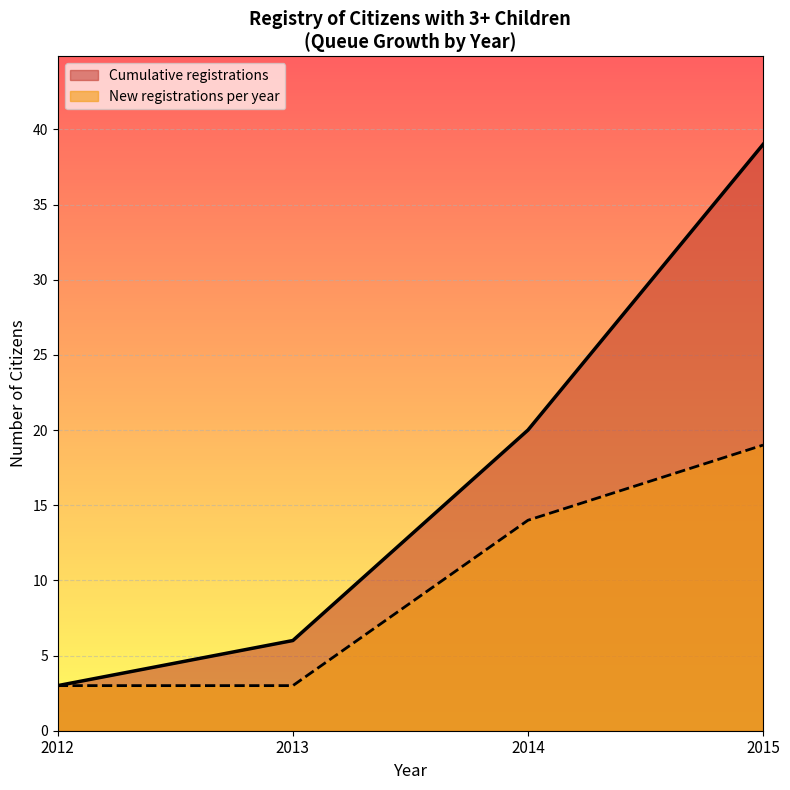

Is the value of Cumulative registrations at 2013 greater than the value of New registrations per year at 2012?

Yes